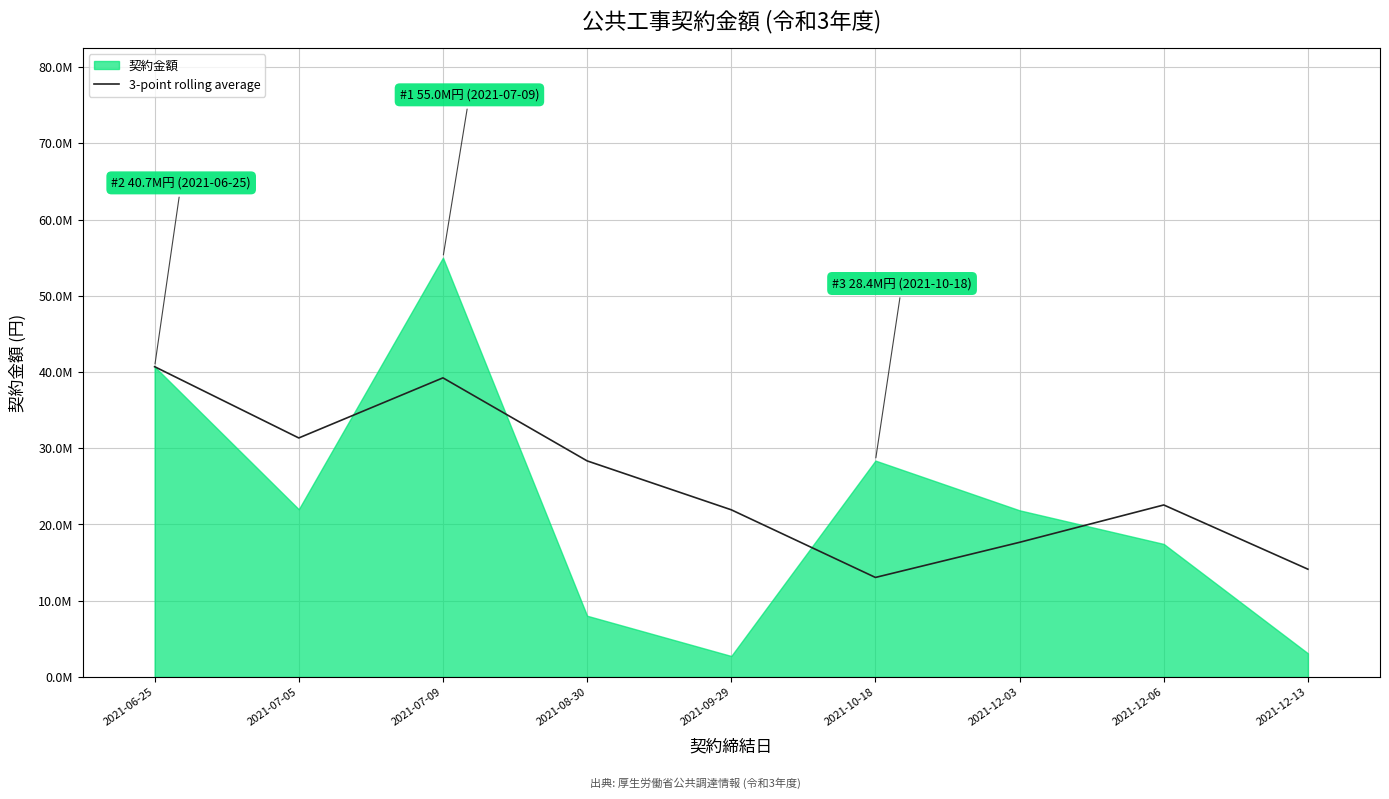

What is the label of the 3rd point from the right?

2021-12-03